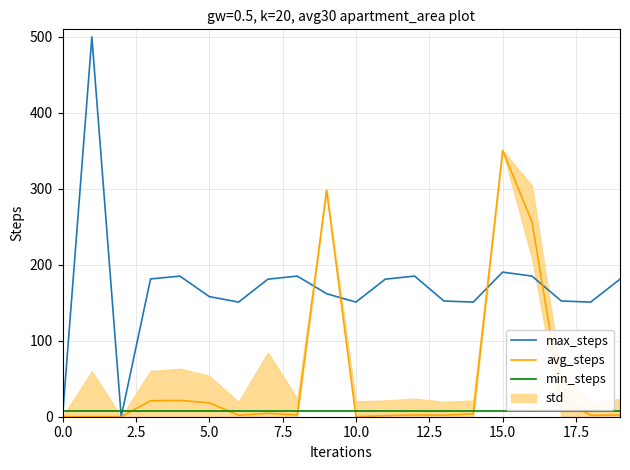

After their last crossing, which series has the higher values: max_steps or avg_steps?

max_steps